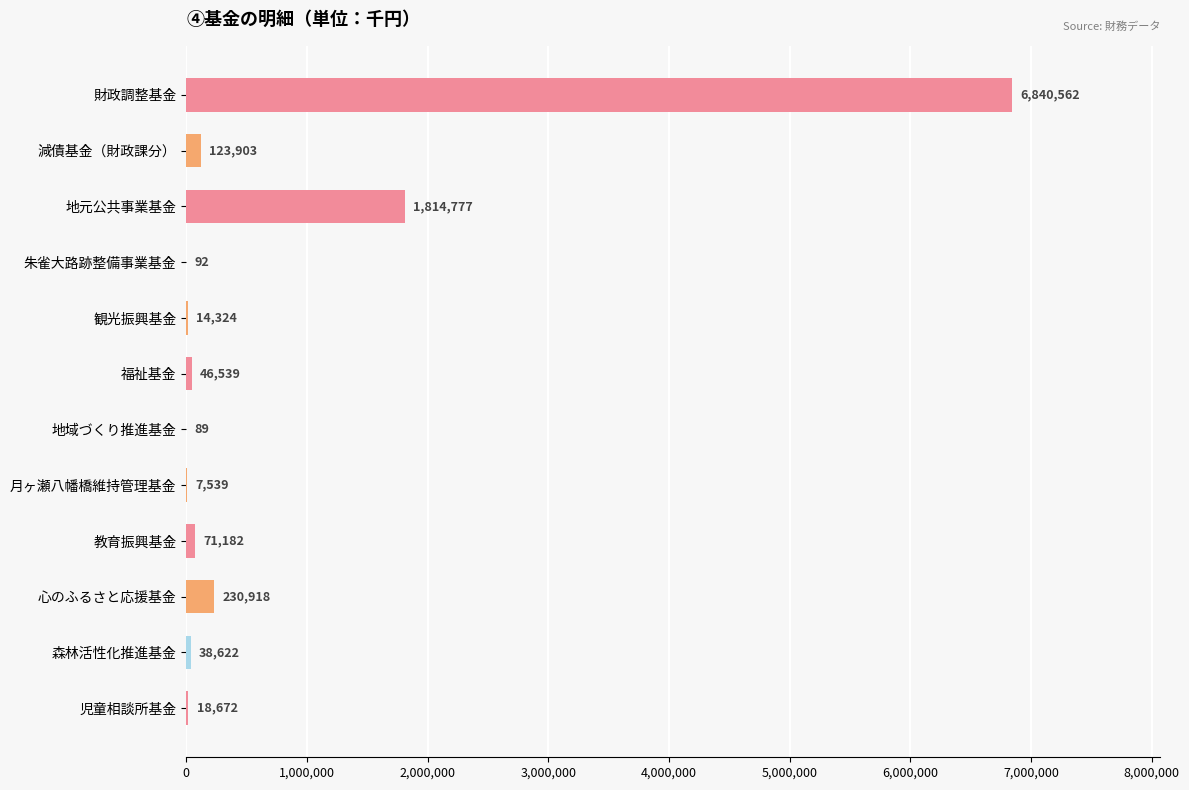

Reading bottom to top, transcribe all the data shown in this chart.

児童相談所基金=18672	森林活性化推進基金=38622	心のふるさと応援基金=230918	教育振興基金=71182	月ヶ瀬八幡橋維持管理基金=7539	地域づくり推進基金=89	福祉基金=46539	観光振興基金=14324	朱雀大路跡整備事業基金=92	地元公共事業基金=1814777	減債基金（財政課分）=123903	財政調整基金=6840562